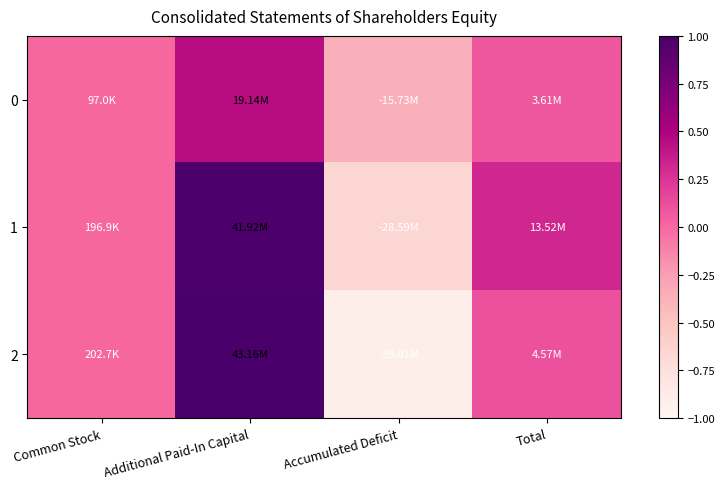

Which has a higher value, Additional Paid-In Capital or Common Stock?

Additional Paid-In Capital